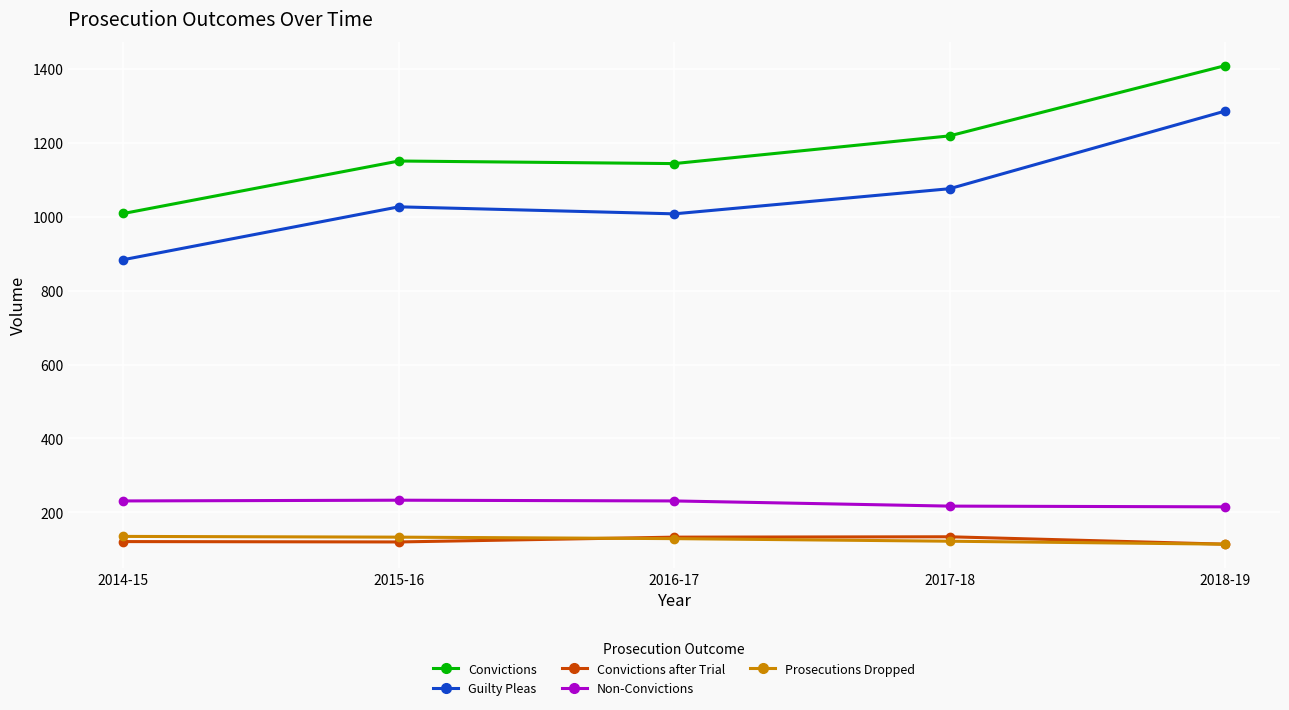

At which category is the sum across all series the highest?

2018-19